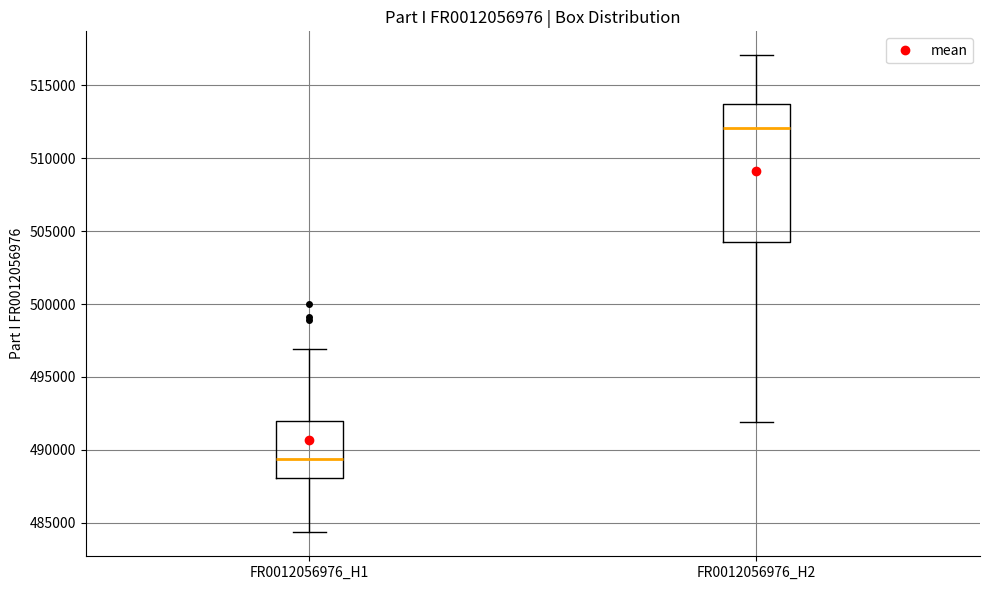

Comparing the boxes themselves (not the whiskers), which one is the tallest?

FR0012056976_H2